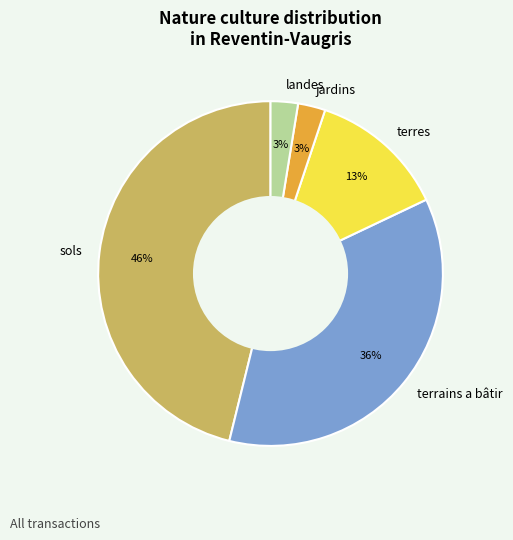

How many segments does this pie chart have?

5